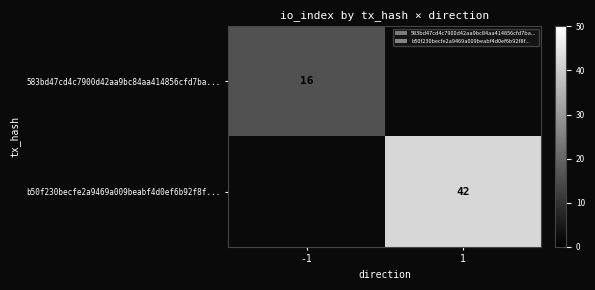

The value of b50f230becfe2a9469a009beabf4d0ef6b92f8f... at 1 is 56. True or false?

False